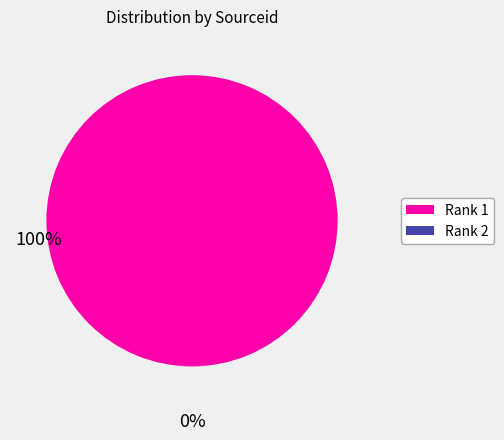

Which slice represents more than half of the pie?

Rank 1